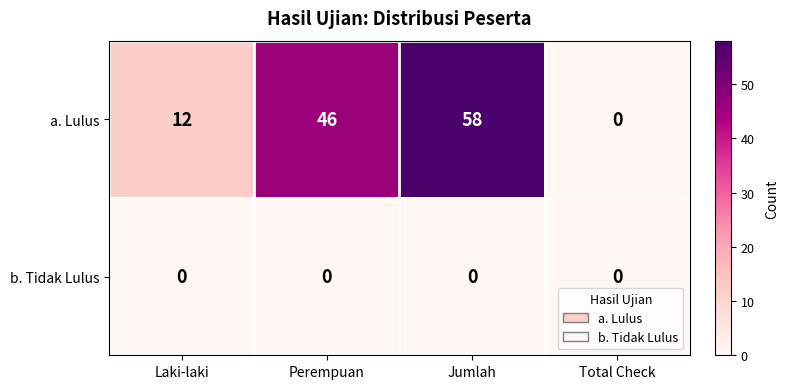

The a. Lulus series shows 58 at Jumlah. True or false?

True